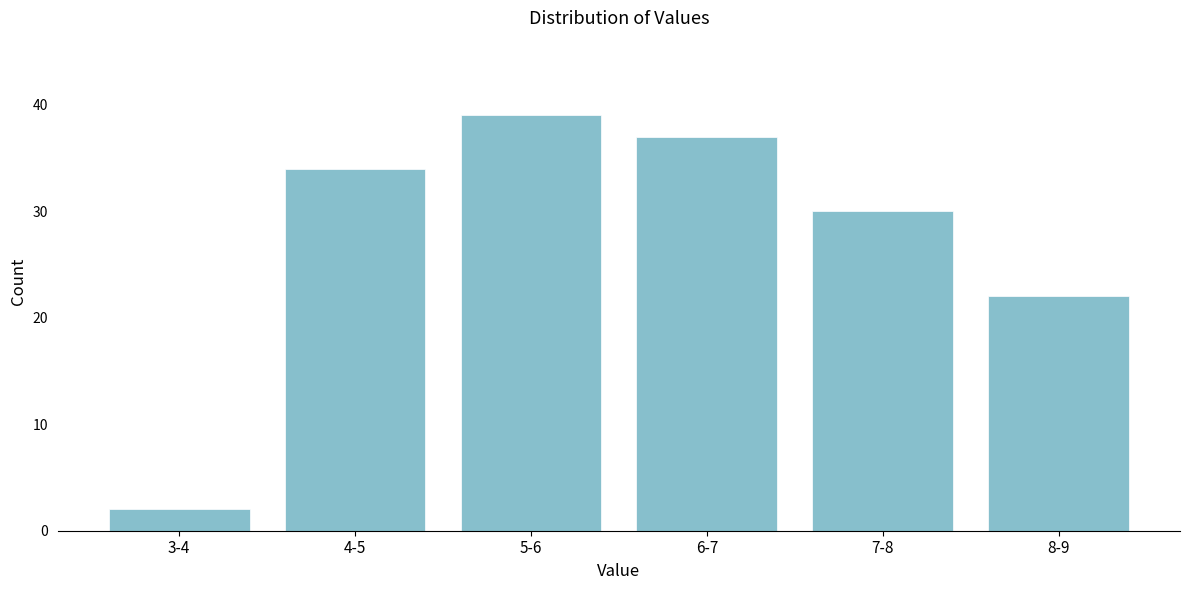

Reading left to right, list all the values displayed in this chart.

2	34	39	37	30	22